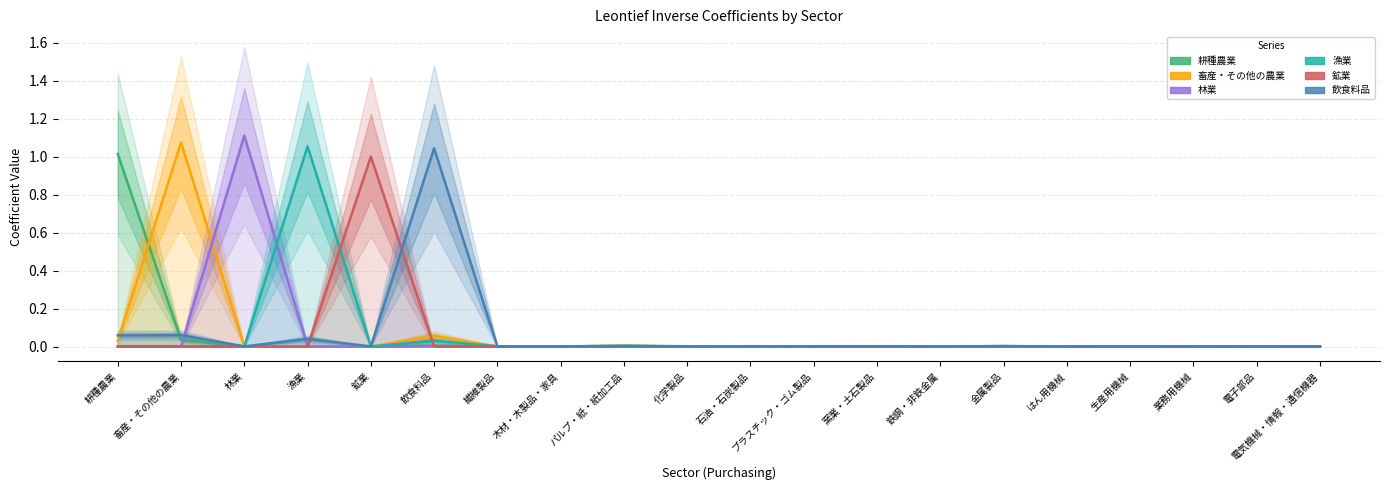

What is the maximum value shown in the chart?

1.1